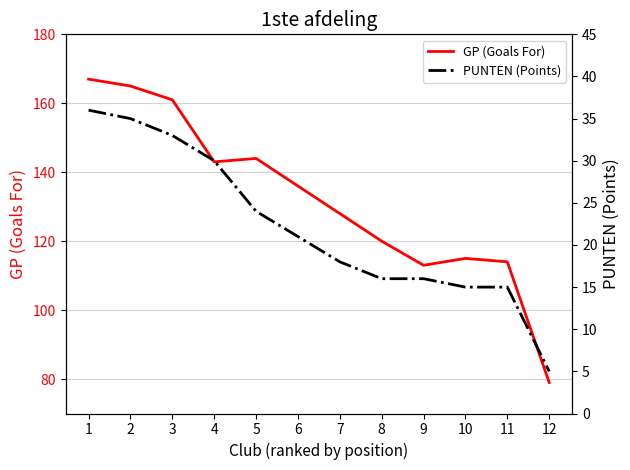

Is it true that PUNTEN (Points) equals 8 at 8?

False